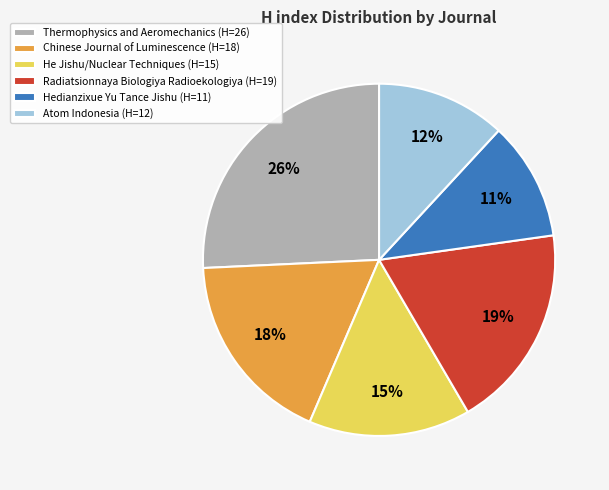

Rank the categories by value from lowest to highest.

Hedianzixue Yu Tance Jishu, Atom Indonesia, He Jishu/Nuclear Techniques, Chinese Journal of Luminescence, Radiatsionnaya Biologiya Radioekologiya, Thermophysics and Aeromechanics